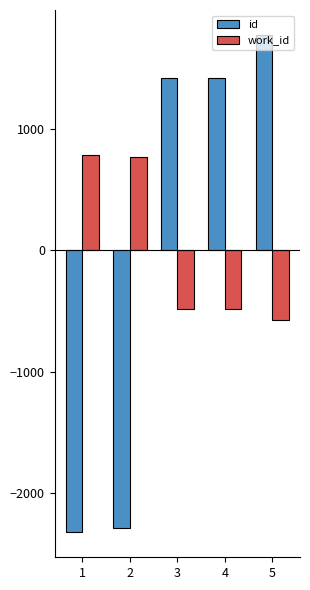

Between 1 and 5, which series saw the biggest shift?

id